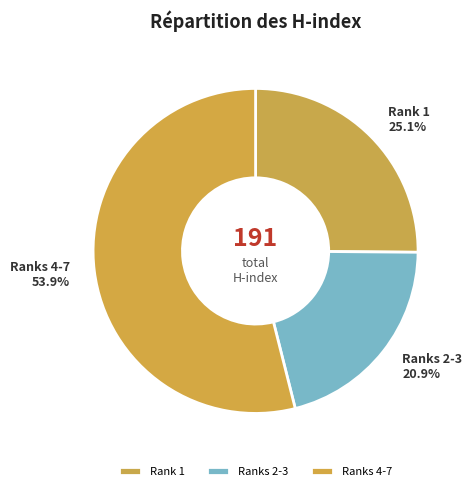

Combined, what portion of the pie is Rank 1 and Ranks 4-7?

79.1%